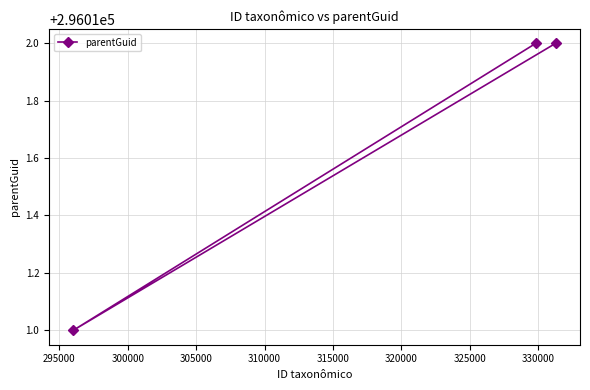

What is the minimum value shown in the chart?

296011